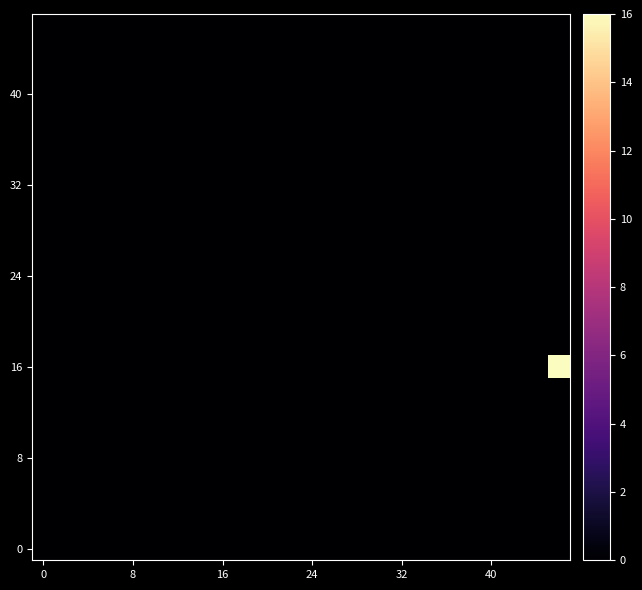

Which label corresponds to the largest value in the chart?

23